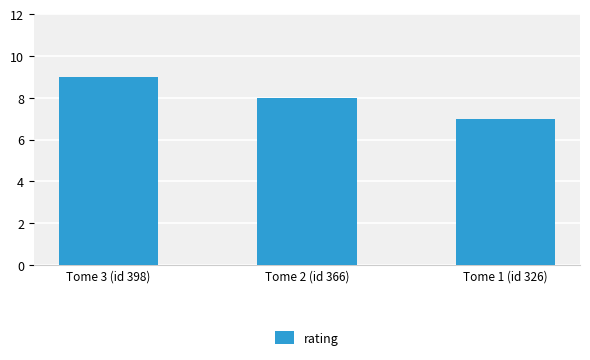

True or false: the data shows 4 at Tome 3 (id 398).

False